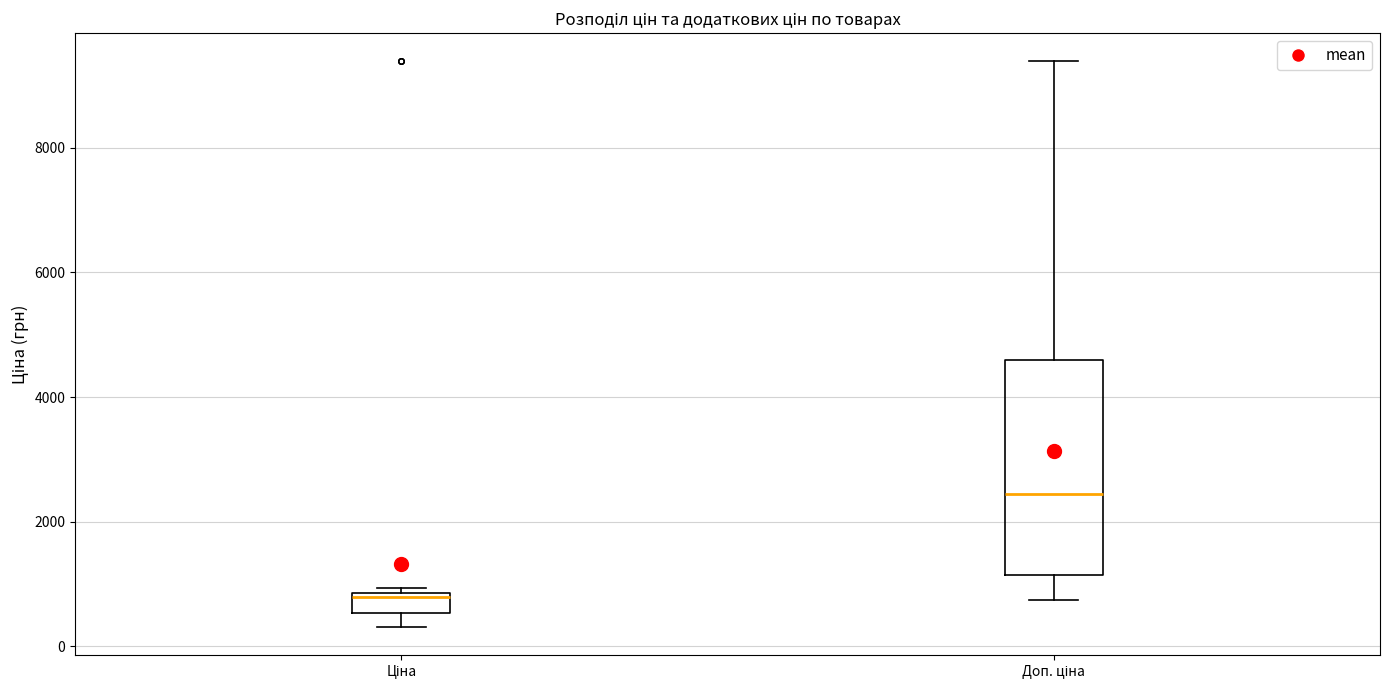

Comparing the boxes themselves (not the whiskers), which one is the tallest?

Доп. ціна